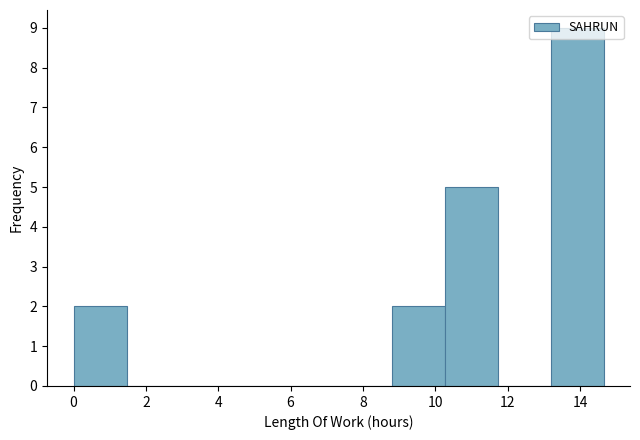

Reading left to right, transcribe this chart: for each bar, give the range it covers on the x-axis and its height. Neither the bar edges nor the heights are printed on the chart, so give them approximately, as read against the axes.

0.0 to 1.4: 2
1.4 to 3.0: 0
3.0 to 4.4: 0
4.4 to 5.8: 0
5.8 to 7.4: 0
7.4 to 8.8: 0
8.8 to 10.2: 2
10.2 to 11.8: 5
11.8 to 13.2: 0
13.2 to 14.6: 9